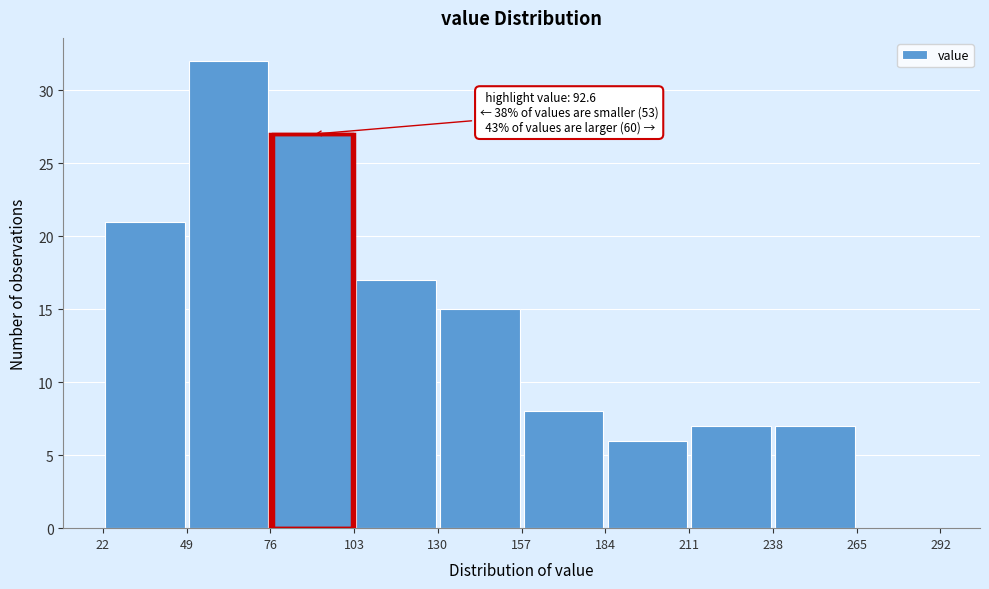

Over which range of the x-axis is the bar tallest?

49 to 76